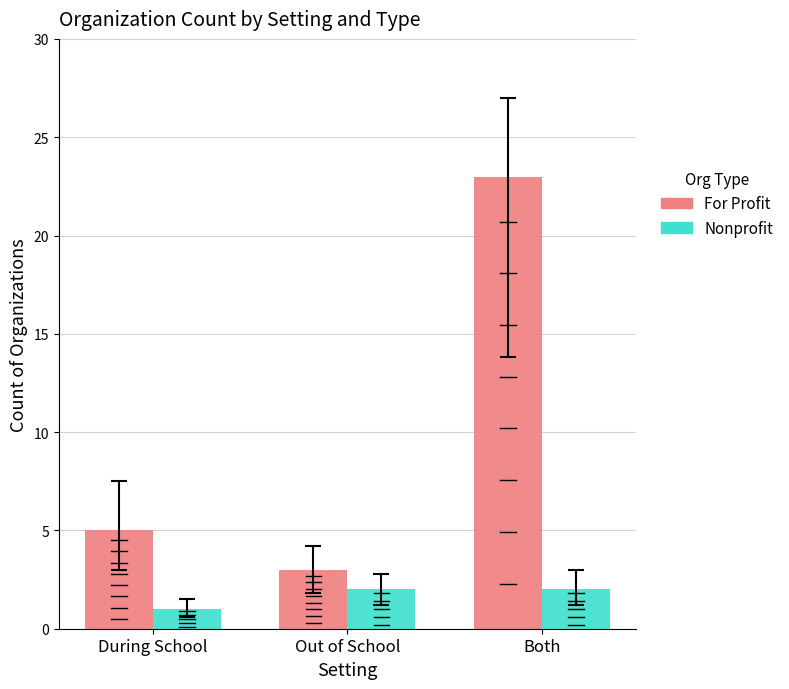

Between During School and Both, which series saw the biggest shift?

For Profit